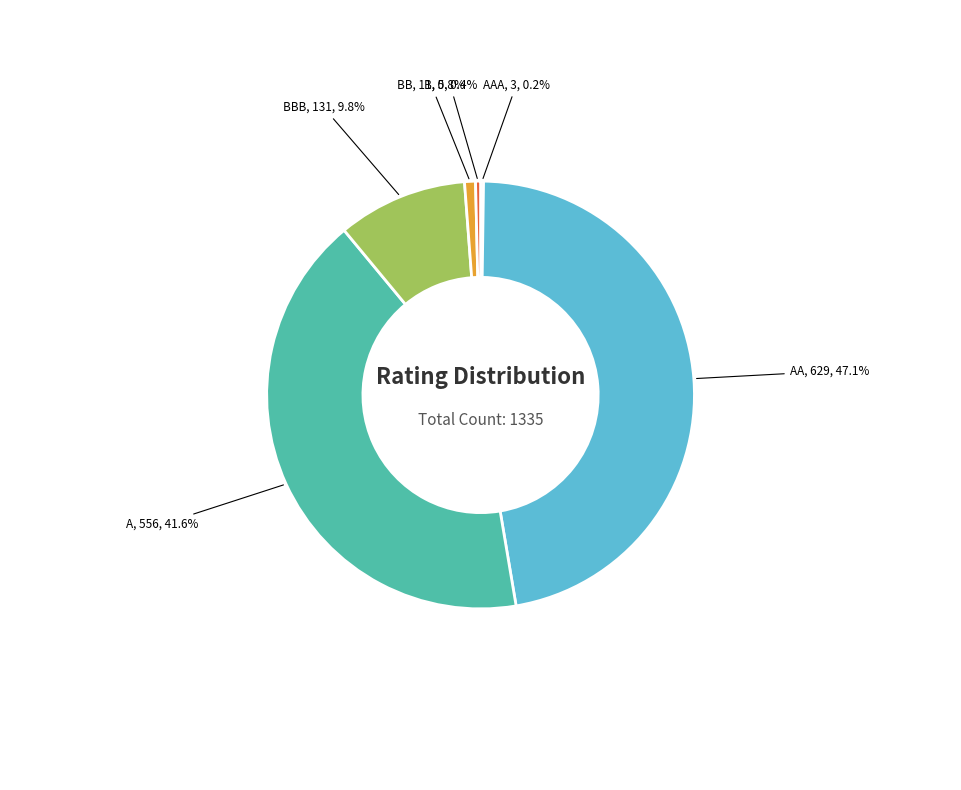

Is there any slice that represents more than half of the pie?

No